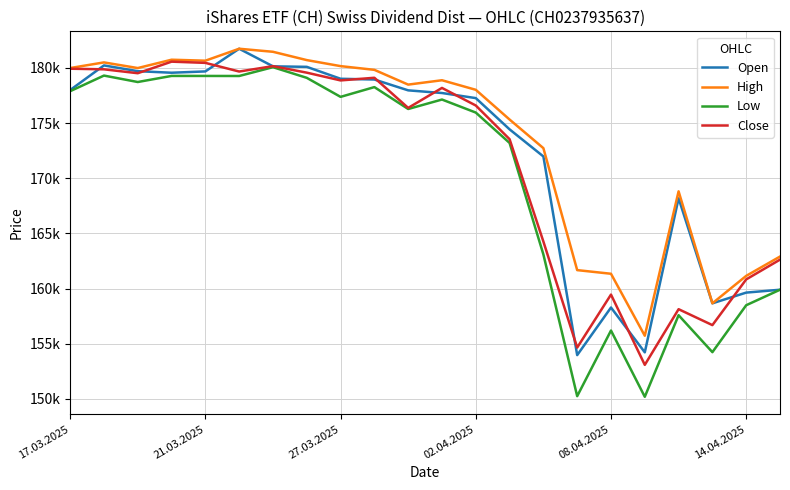

What are all the series names shown in the legend?

Open, High, Low, Close